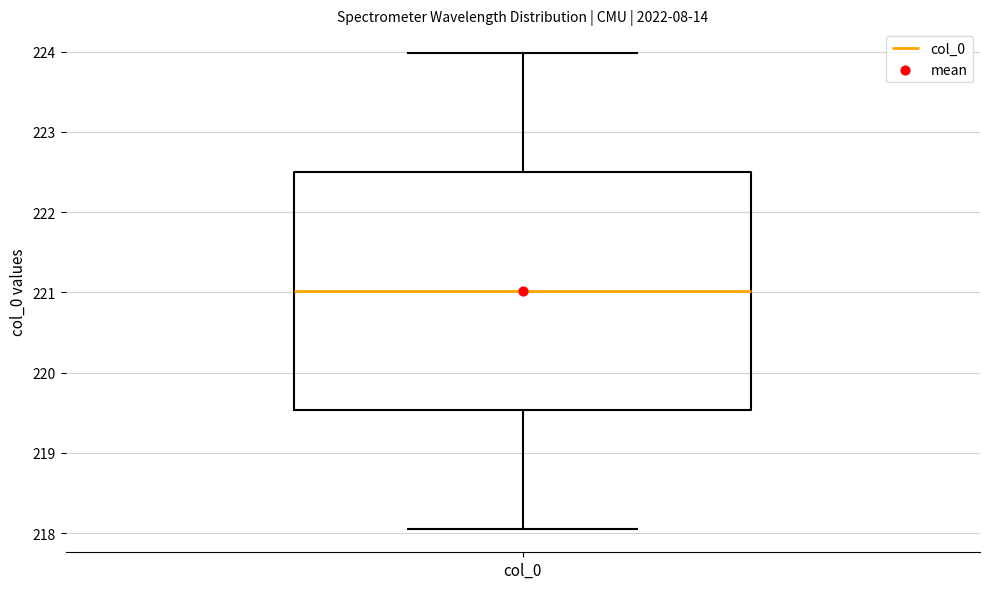

Transcribe this box plot: give where the median line is, the range the box spans, and where the two whiskers end, as read against the y-axis. The values are not printed on the chart, so give them approximately, as read against the axis.

median 221.0, box 219.5 to 222.5, whiskers 218.1 to 224.0